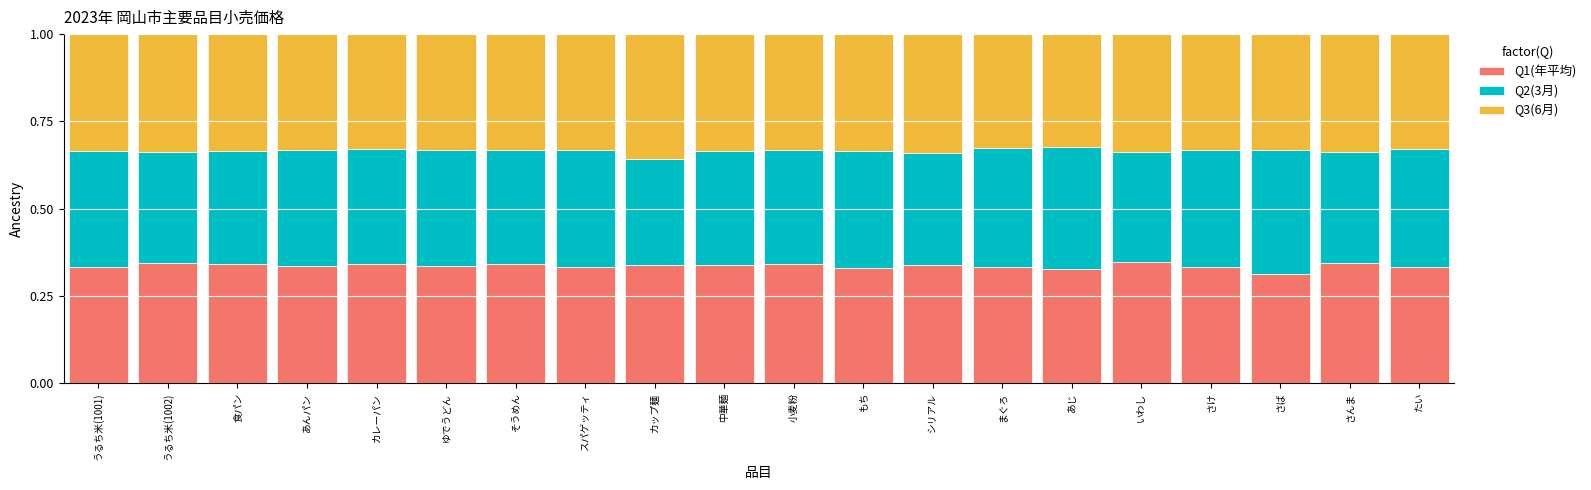

Does the chart contain stacked bars?

Yes